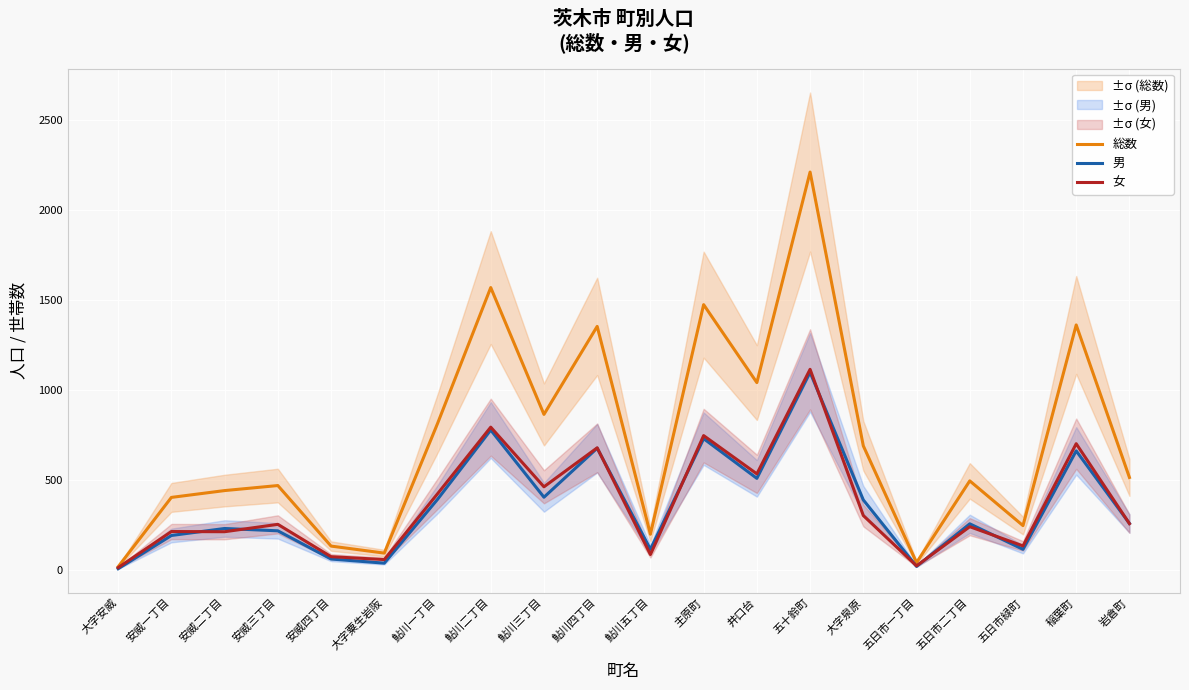

Where do 男 and 女 first cross each other?

安威一丁目 and 安威二丁目